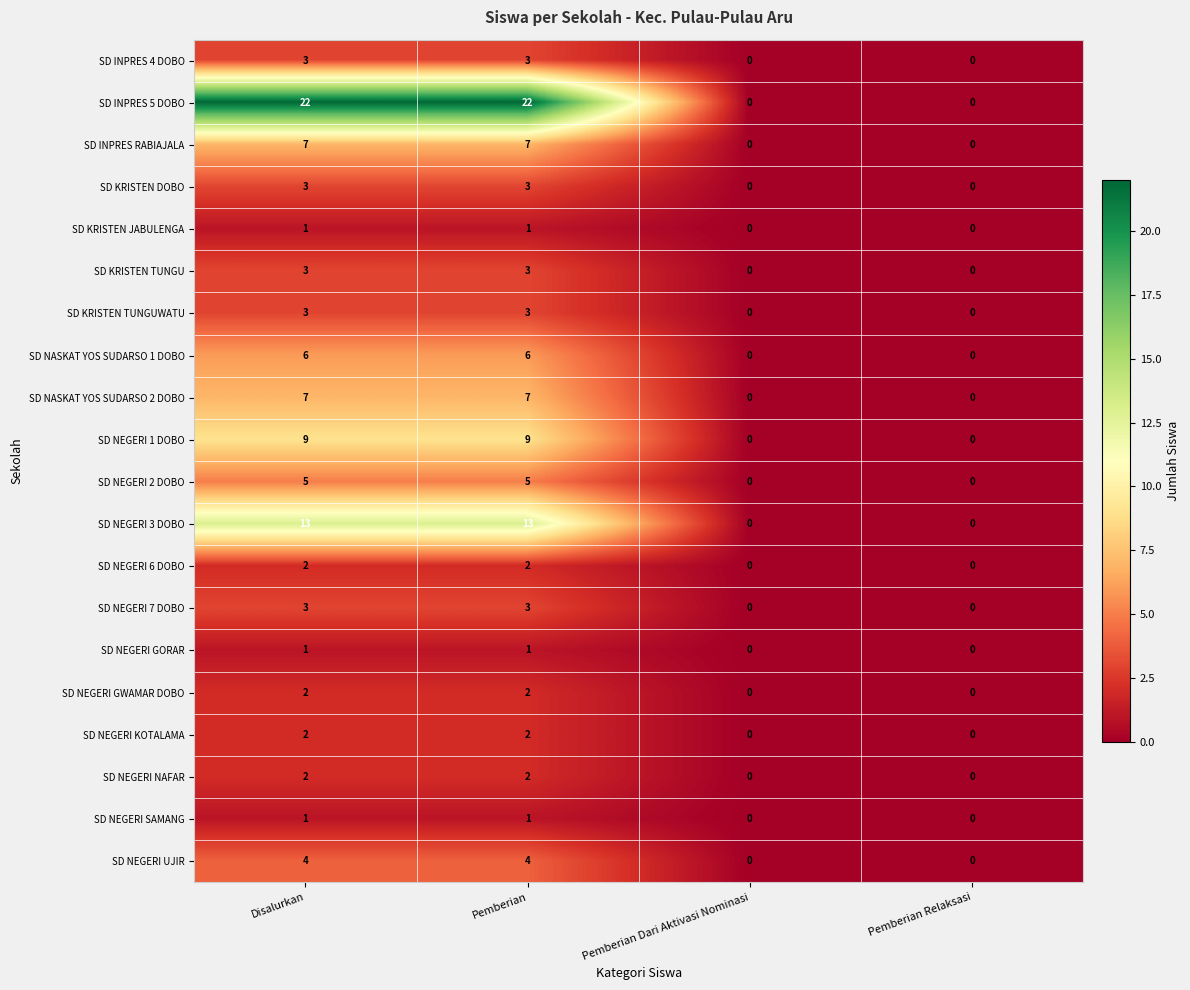

What is the average value of the SD INPRES RABIAJALA series?

4